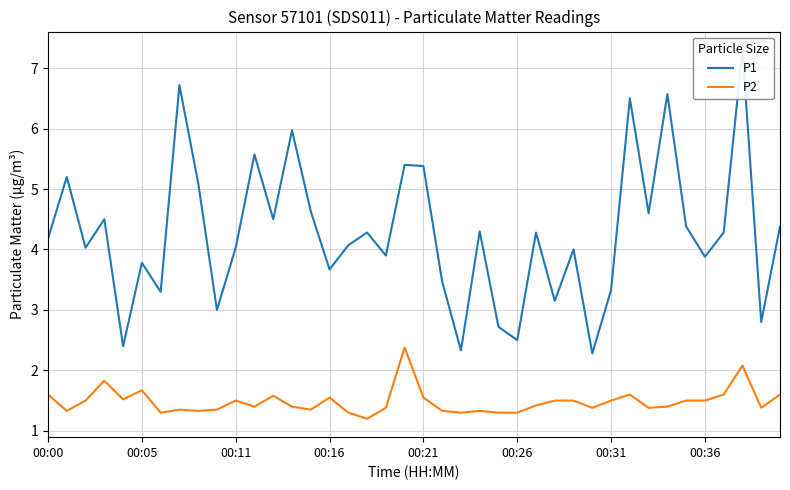

What is the lowest value of the P2 series?

1.2